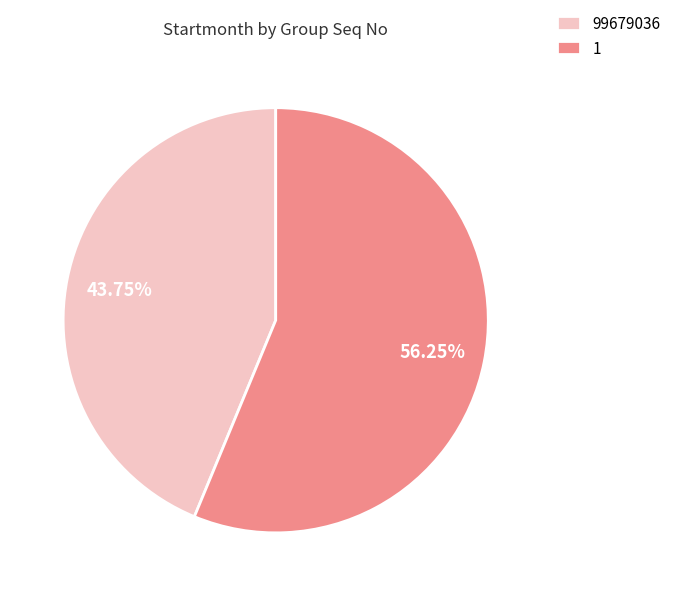

How many slices are in this pie chart?

2